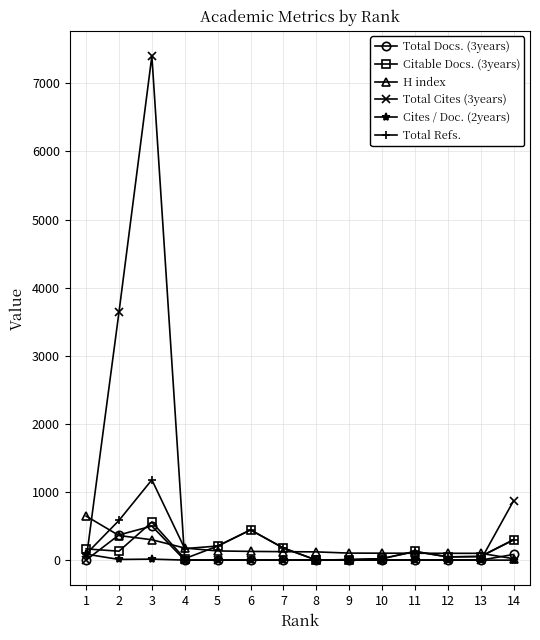

The value of Total Cites (3years) at 4 is 0.0. True or false?

True